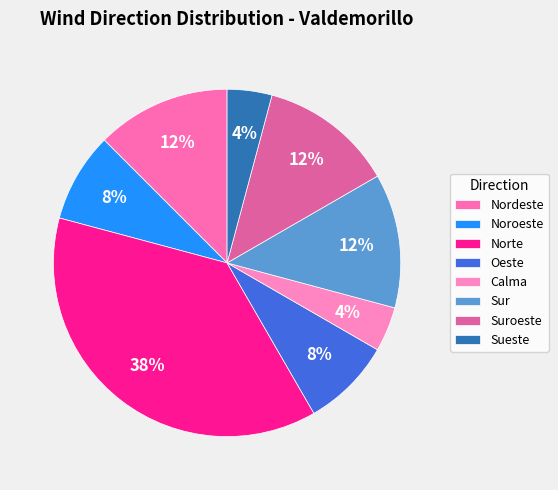

Which category has the biggest portion of the pie?

Norte